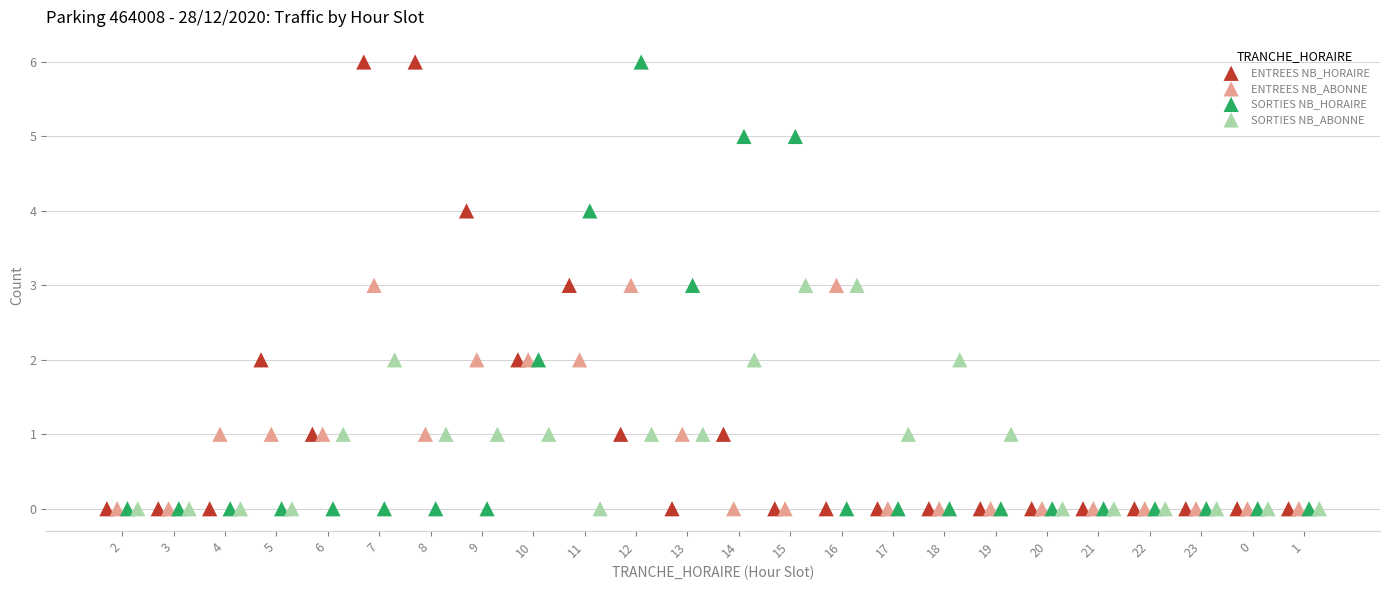

What are all the series names shown in the legend?

ENTREES NB_HORAIRE, ENTREES NB_ABONNE, SORTIES NB_HORAIRE, SORTIES NB_ABONNE